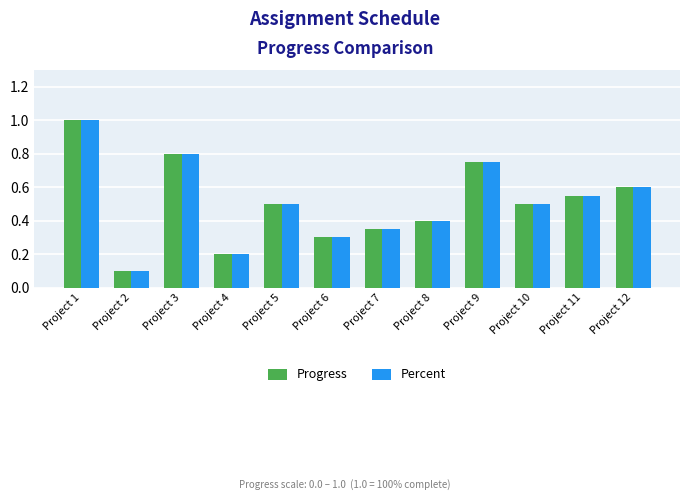

At which category does the chart reach its peak across all series?

Project 1